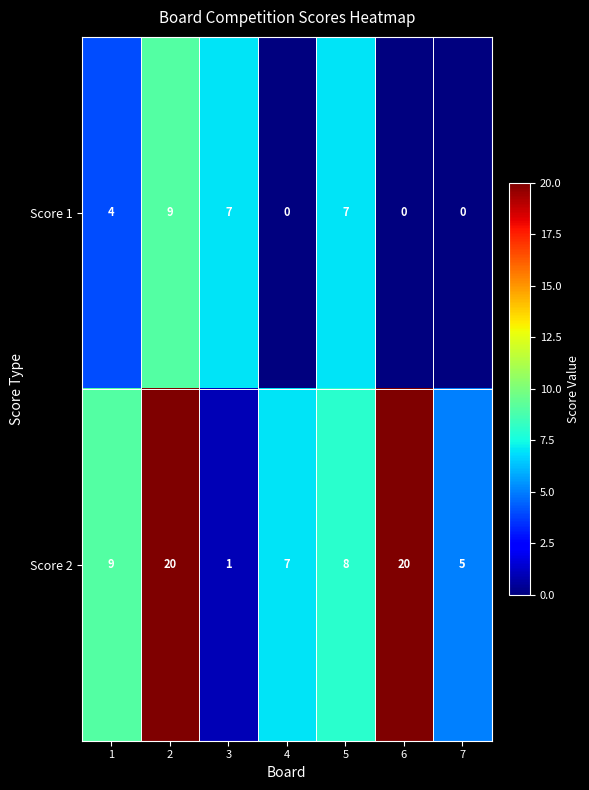

What is the greatest value displayed?

20